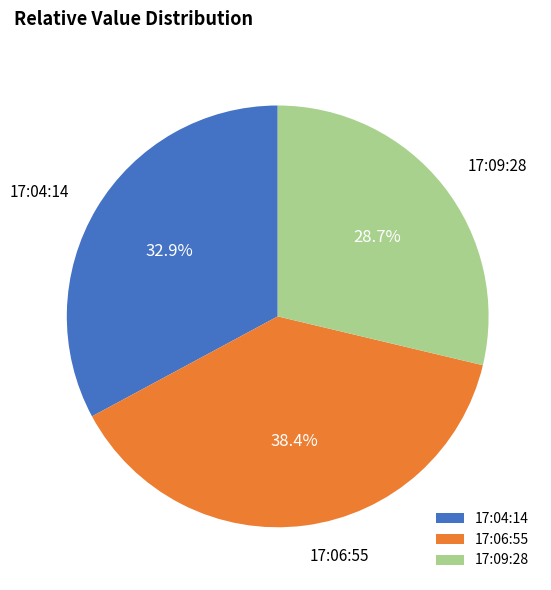

Combined, do 17:04:14 and 17:09:28 account for over 50%?

Yes